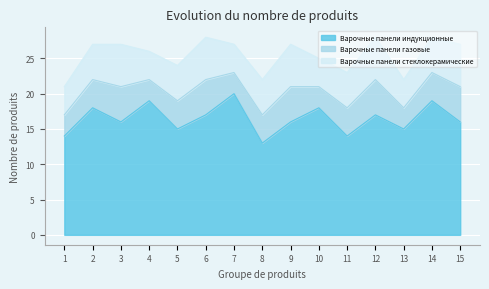

Reading left to right, list all the values displayed in this chart.

Варочные панели индукционные: 14	18	16	19	15	17	20	13	16	18	14	17	15	19	16
Варочные панели газовые: 3	4	5	3	4	5	3	4	5	3	4	5	3	4	5
Варочные панели стеклокерамические: 4	5	6	4	5	6	4	5	6	4	5	6	4	5	6